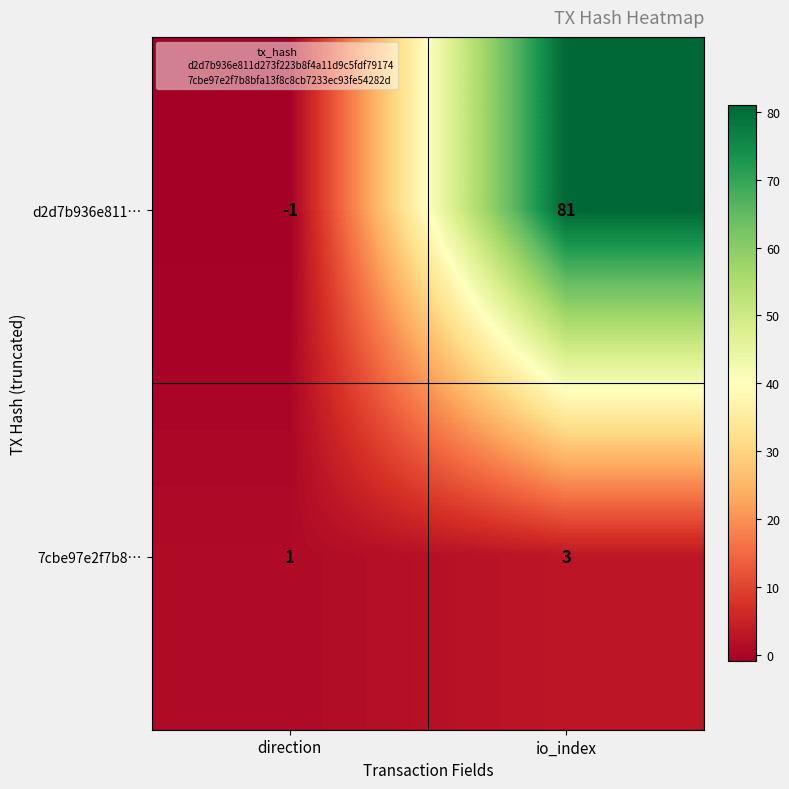

Which series has the largest range (max minus min)?

d2d7b936e811…